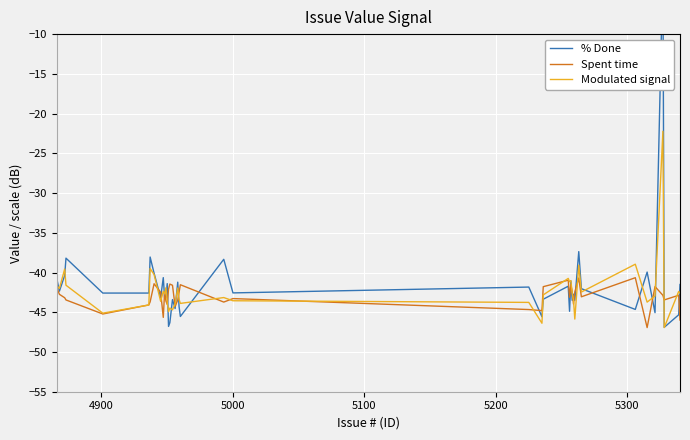

What is the sum of all Modulated signal values?

-1691.2